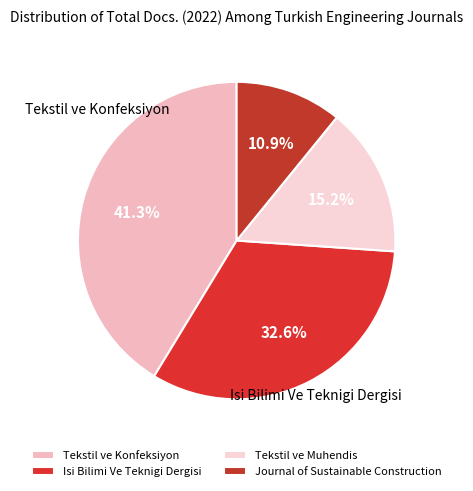

True or false: Isi Bilimi Ve Teknigi Dergisi accounts for 33% of the total.

True